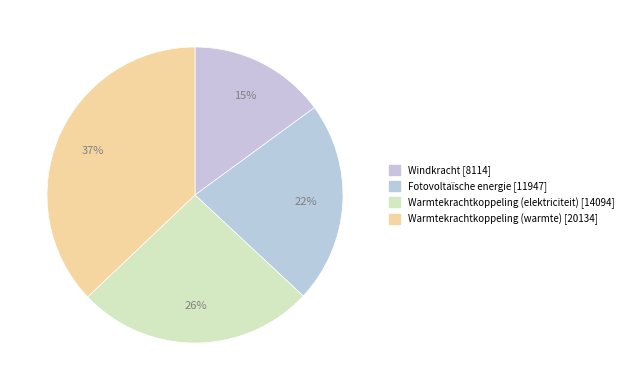

How many segments does this pie chart have?

4